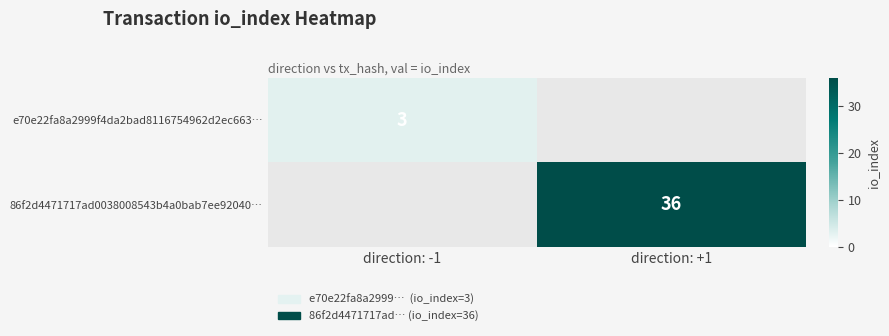

The value of e70e22fa8a2999f4da2bad8116754962d2ec663… at direction: -1 is 3. True or false?

True